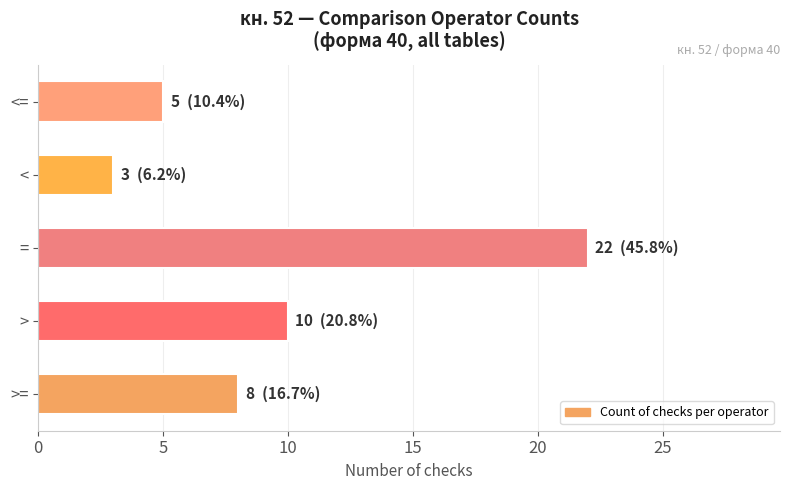

What is the maximum value shown in the chart?

22